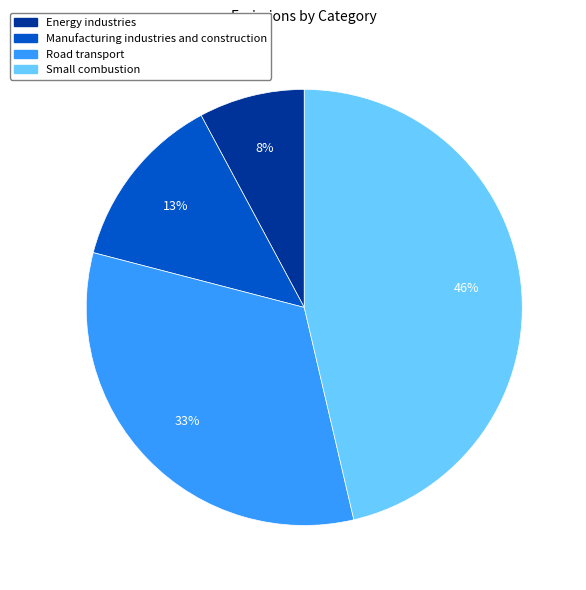

Is there any slice that represents more than half of the pie?

No